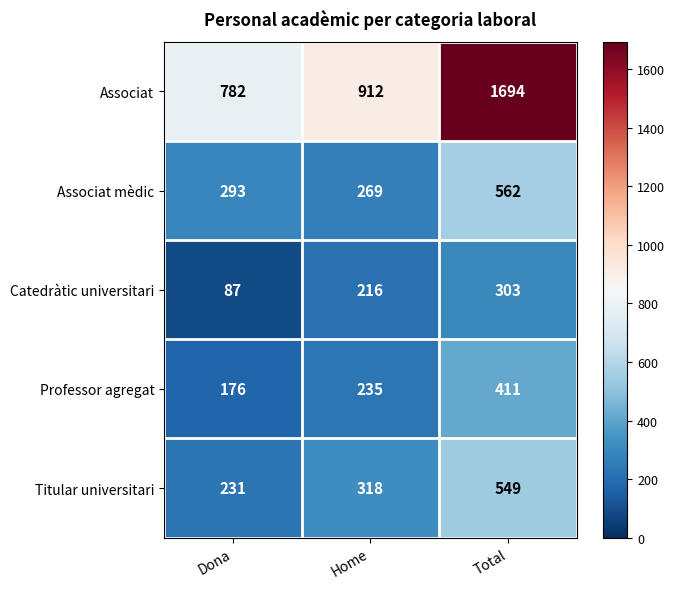

Which series has the widest spread of values?

Associat